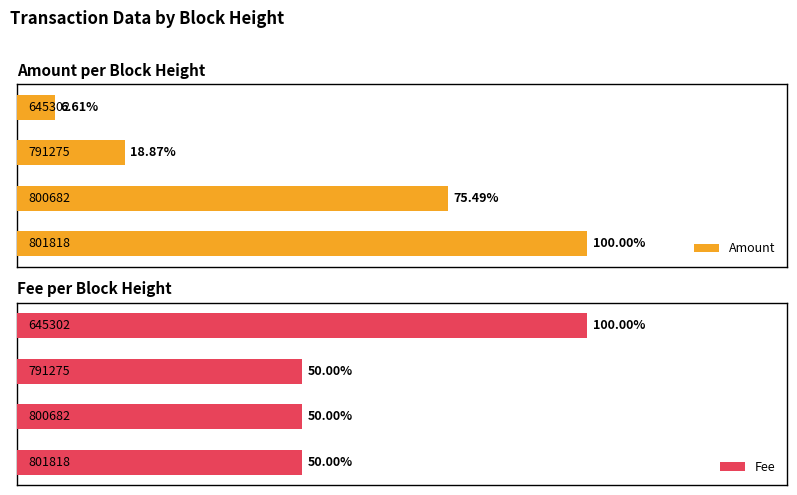

Rank the series at 2 from lowest to highest value.

Fee, Amount